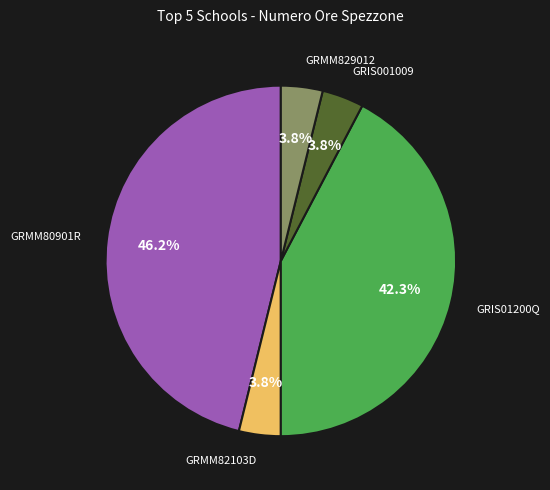

Is there a majority slice in this chart?

No